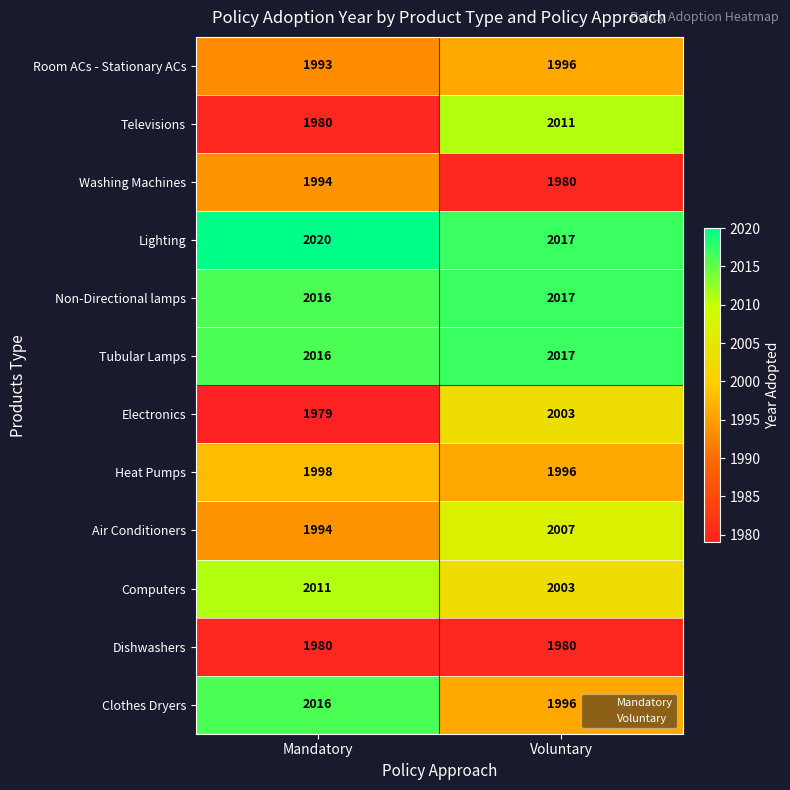

Between Mandatory and Voluntary, which series saw the biggest shift?

Televisions